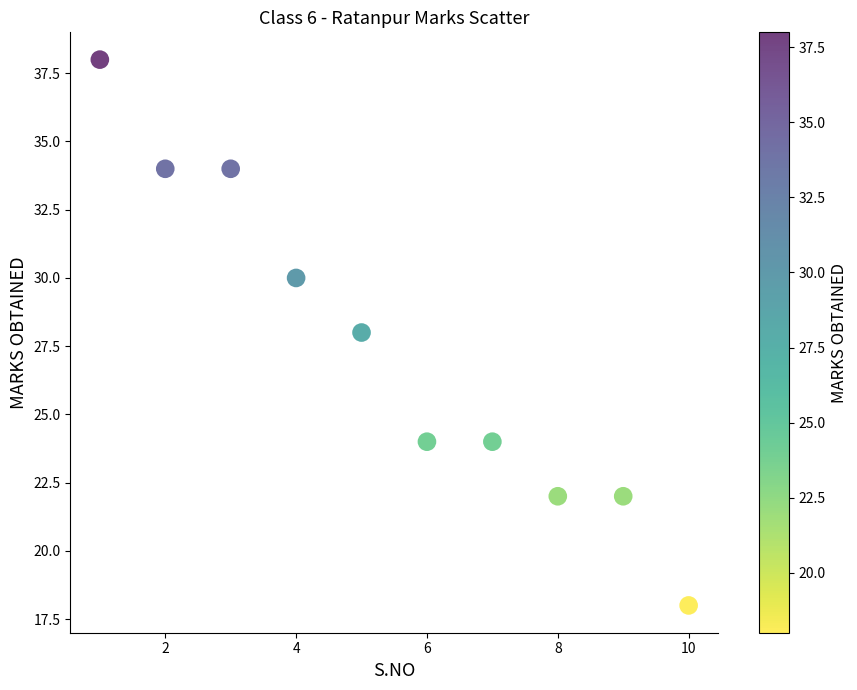

What is the average X value?

6